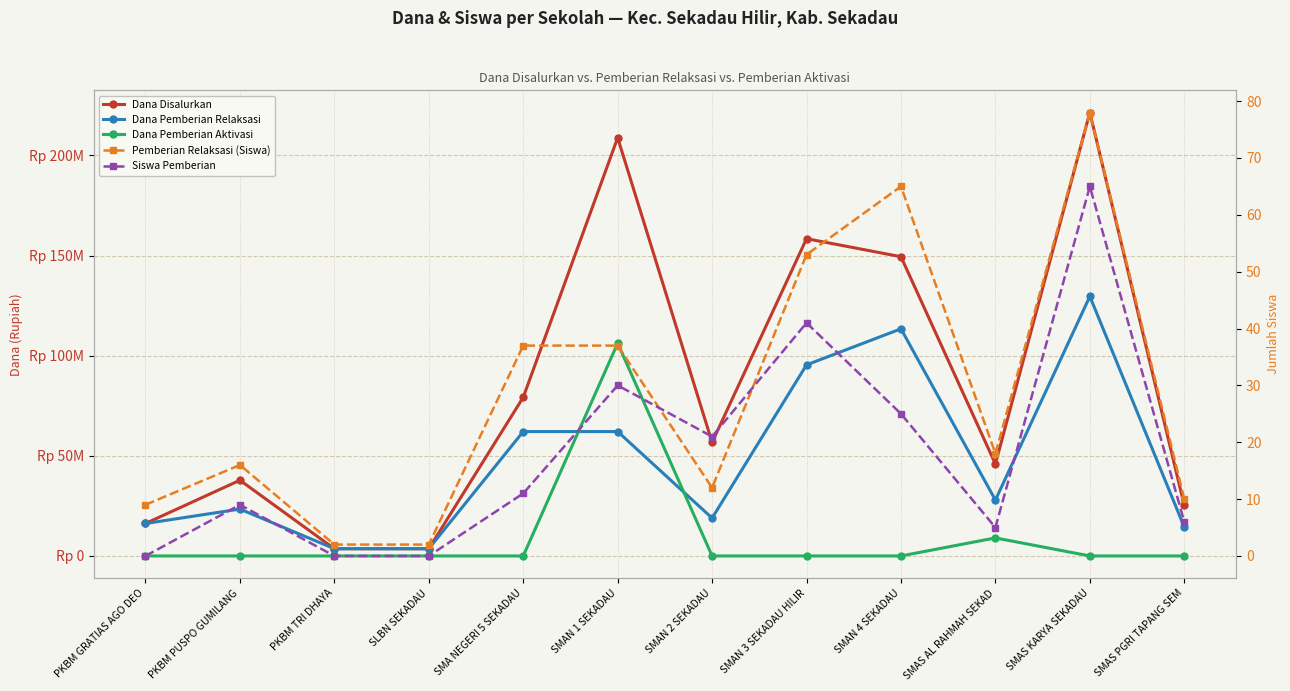

What is the sum of all Dana Disalurkan values?

1006200000